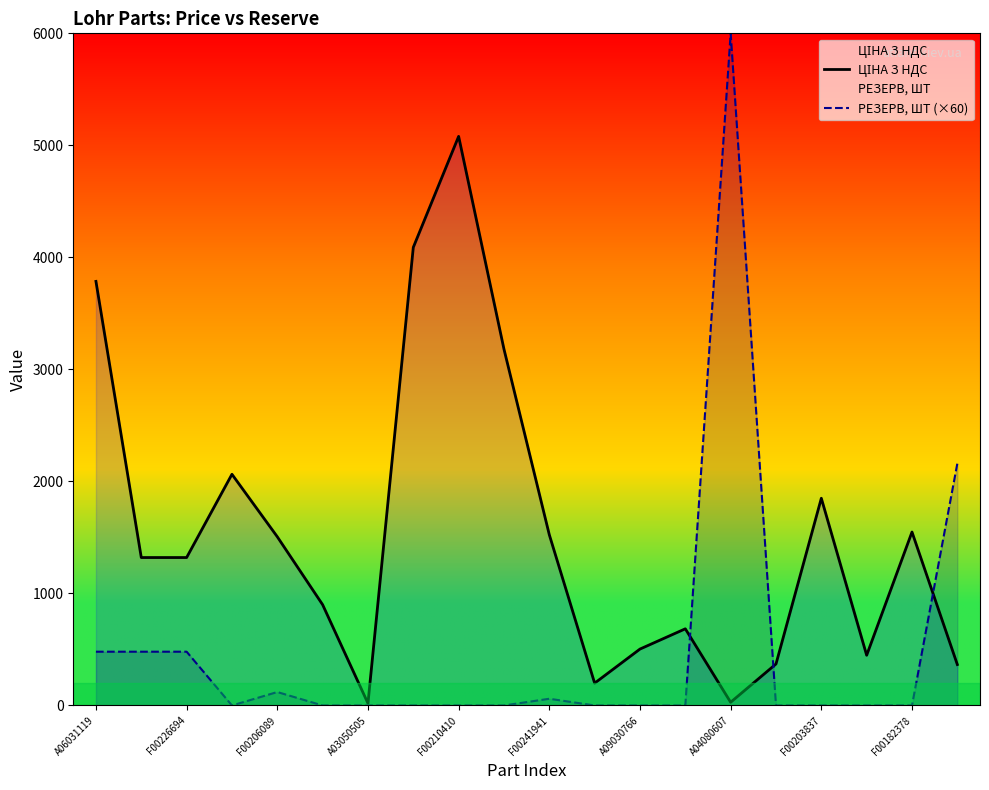

At which category is the sum across all series the highest?

A04080607